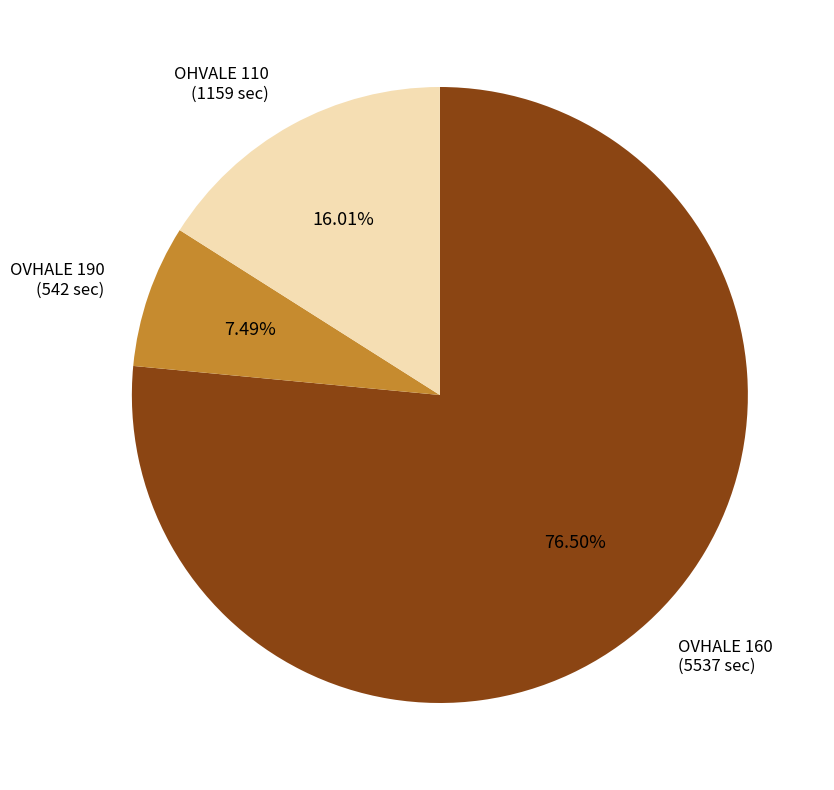

What is the smallest slice in the pie chart?

OVHALE 190